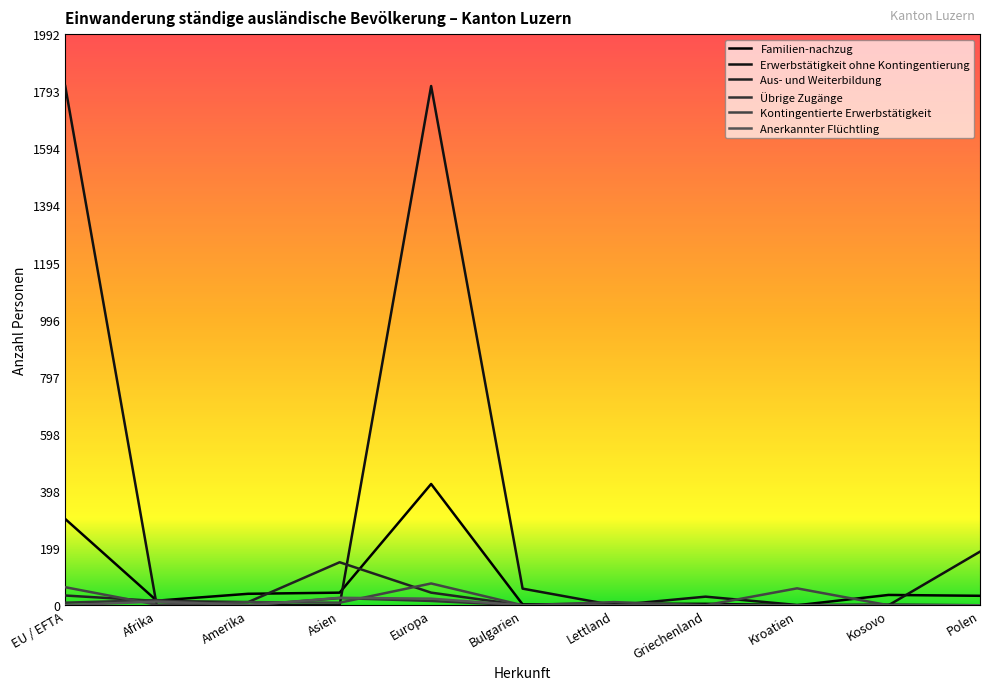

What is the average value of the Aus- und Weiterbildung series?

24